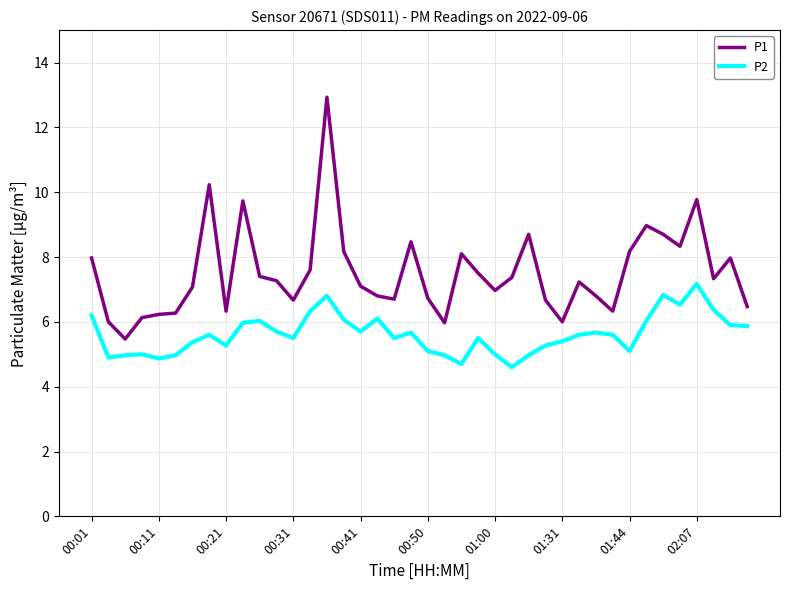

Rank the series by their maximum value, from lowest to highest.

P2, P1